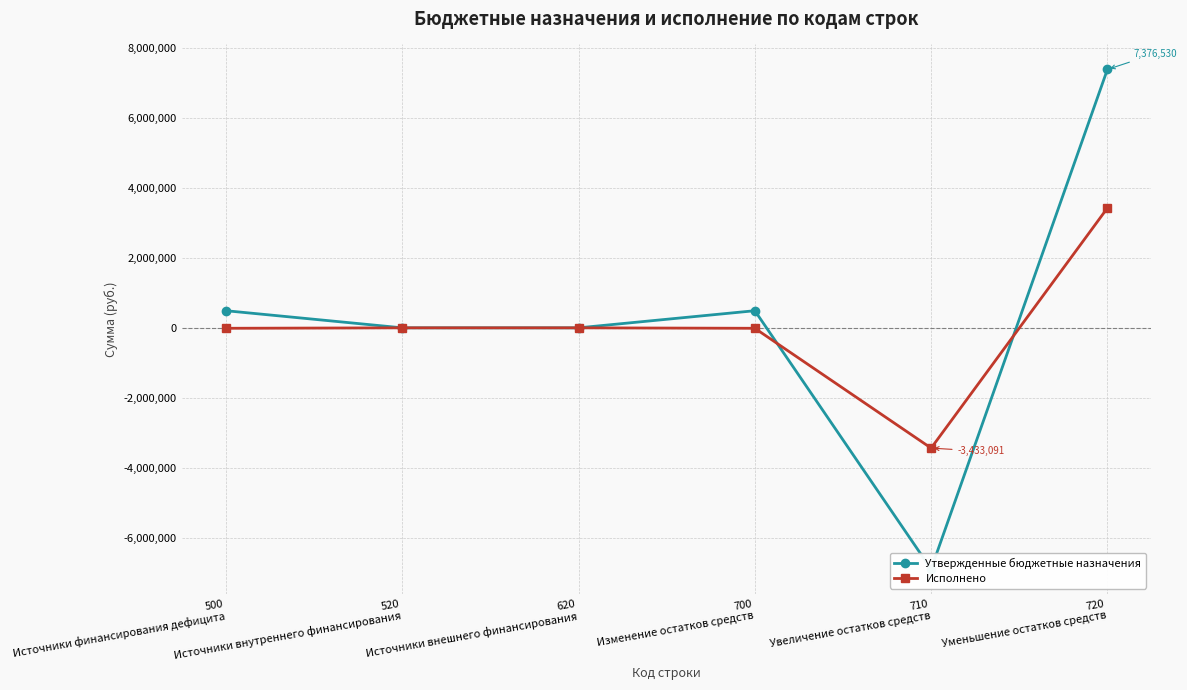

What is the difference between the maximum and minimum values in the Утвержденные бюджетные назначения series?

14264134.3